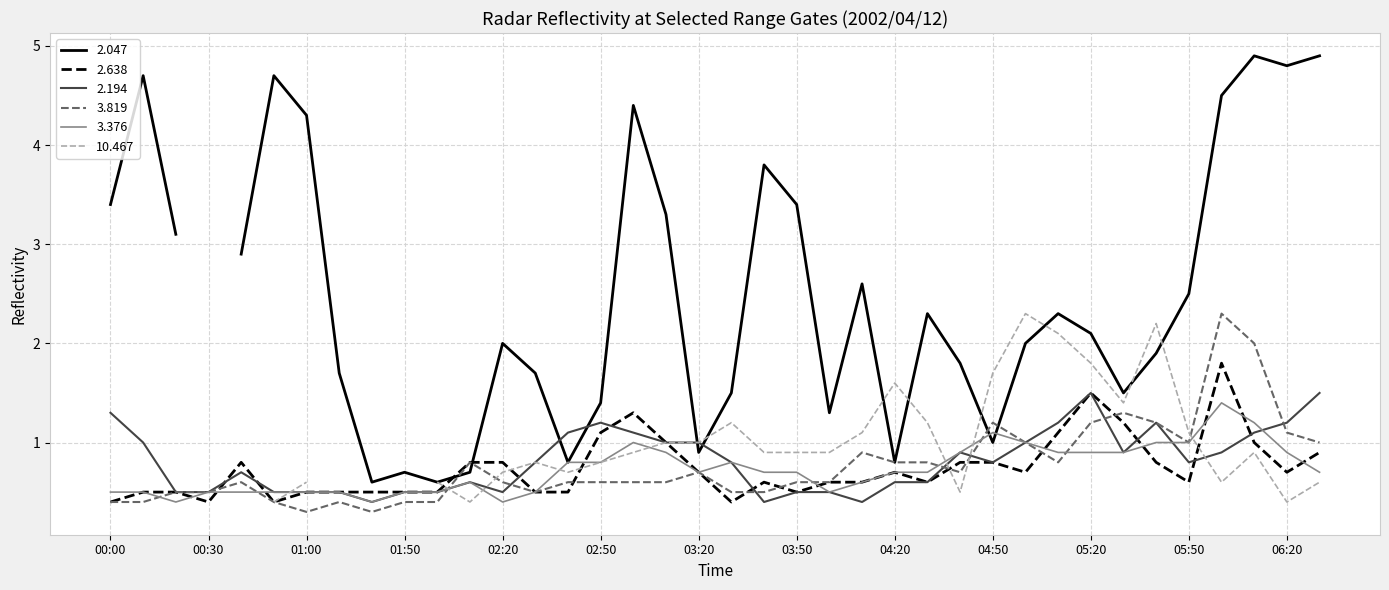

Between which two adjacent categories do 3.376 and 3.819 first intersect?

2002/04/12 00:10 and 2002/04/12 00:20